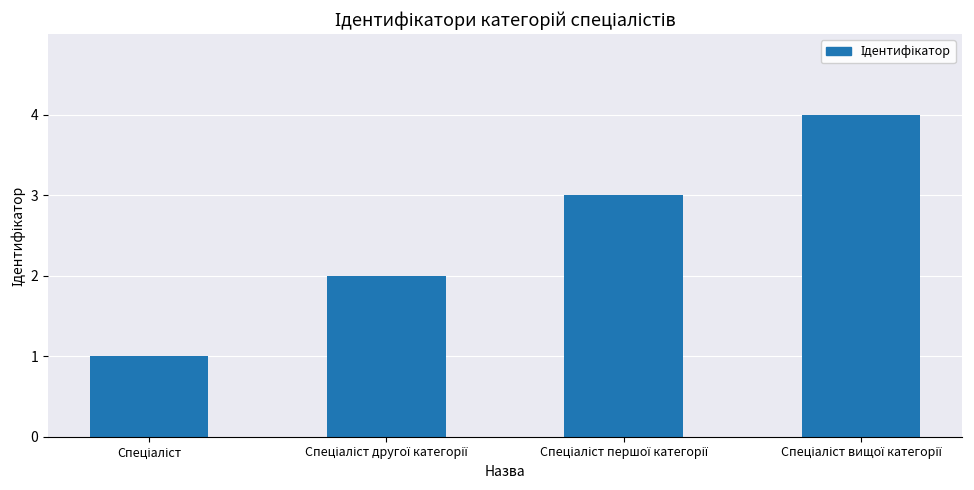

What is the difference between the maximum and minimum values?

3